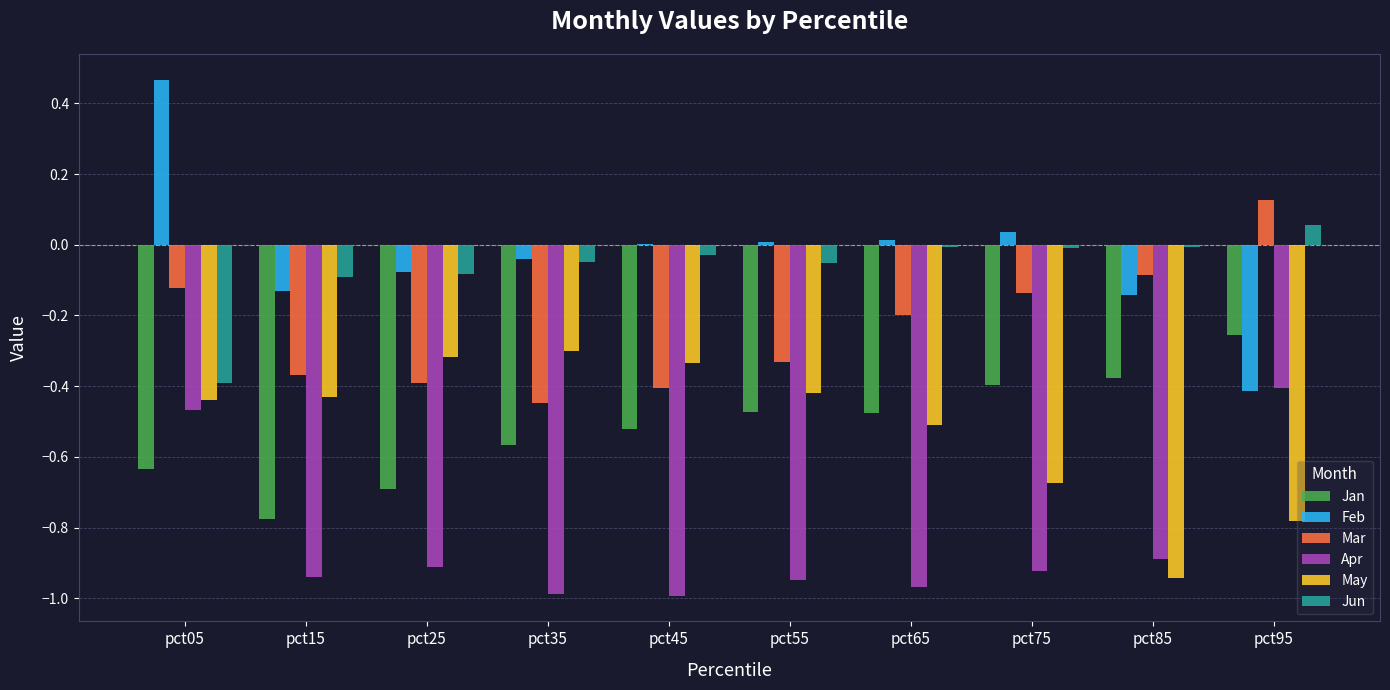

The Feb series shows -0.1 at pct15. True or false?

True